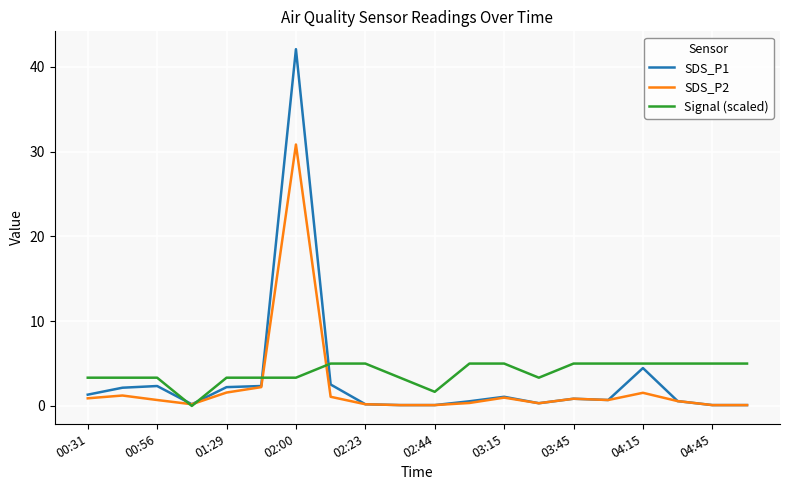

What is the difference between the maximum and minimum values in the SDS_P1 series?

42.0